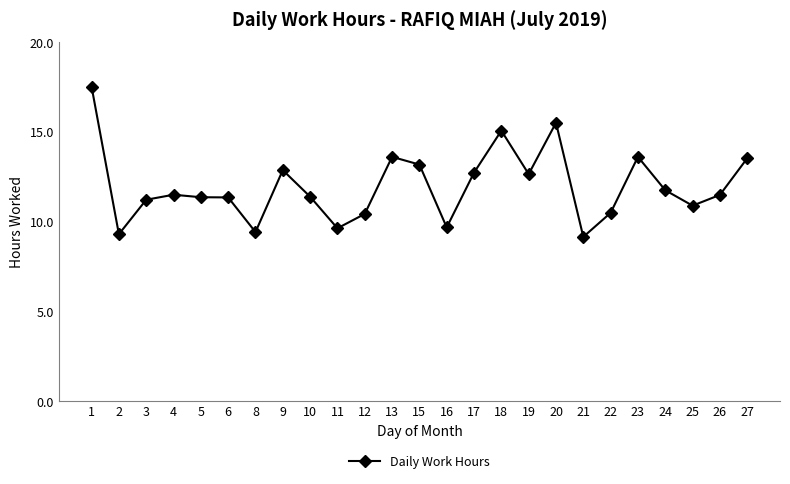

Where is the first local minimum?

2